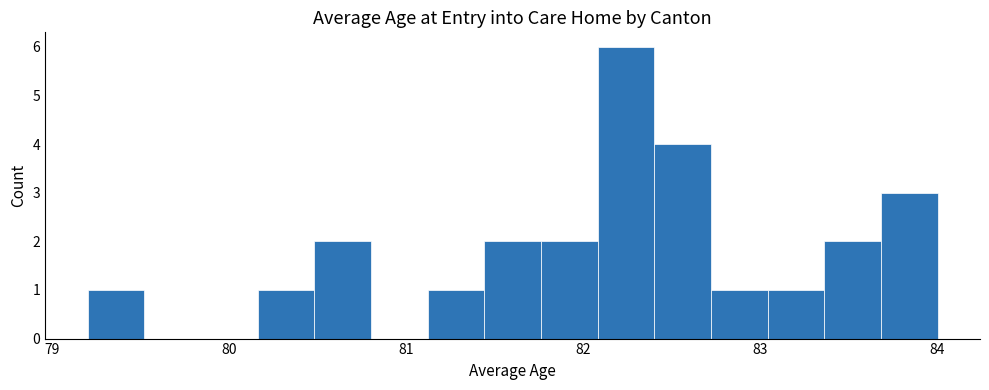

Around what value on the x-axis is the tallest bar? Give the approximate position of its centre, as read against the axis.

82.2